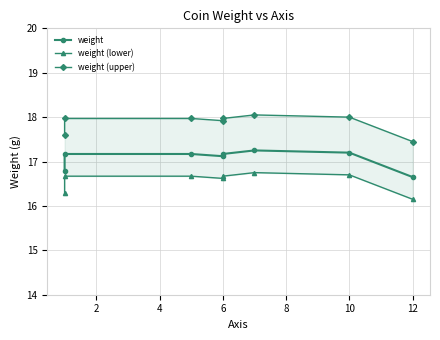

Between 2 and 4, which series saw the biggest shift?

weight